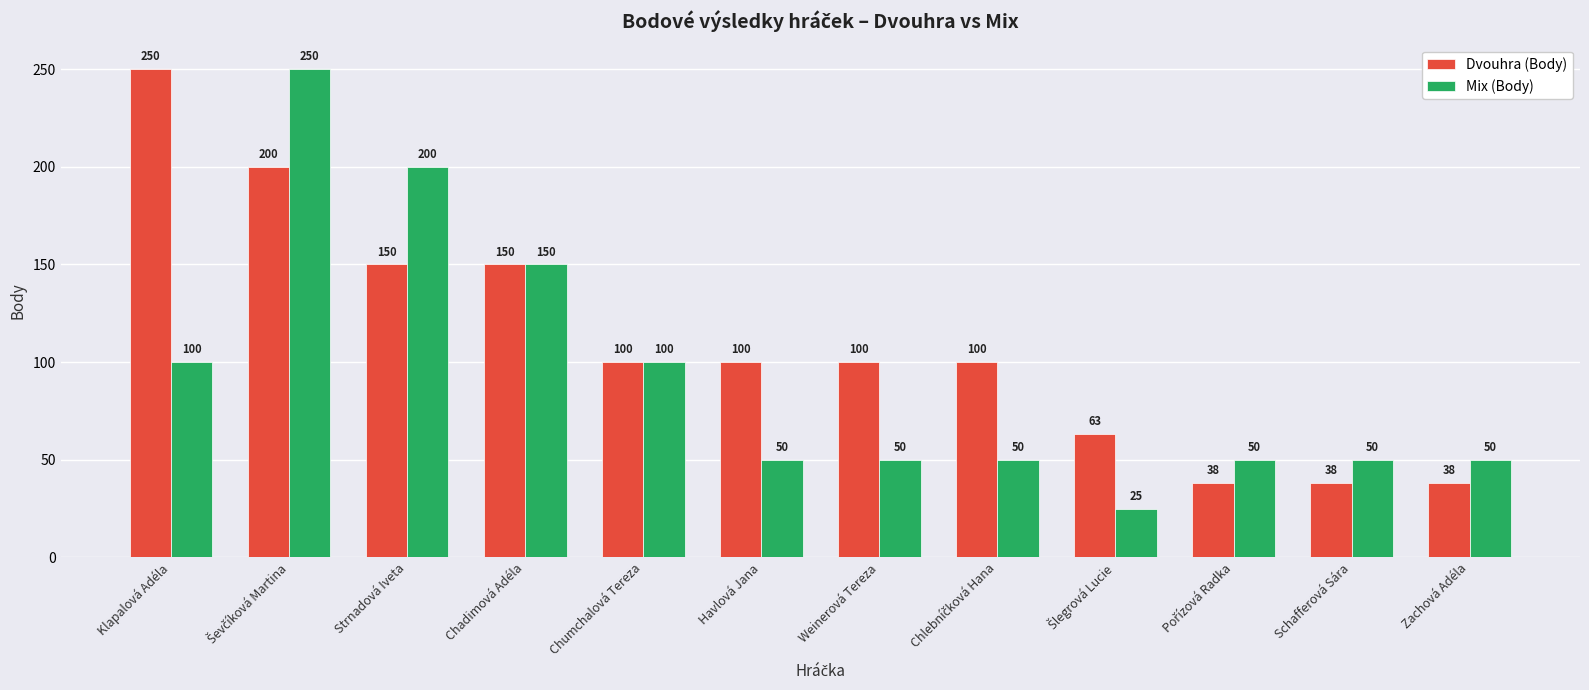

At Zachová Adéla, list the series in order from smallest to largest.

Dvouhra (Body), Mix (Body)